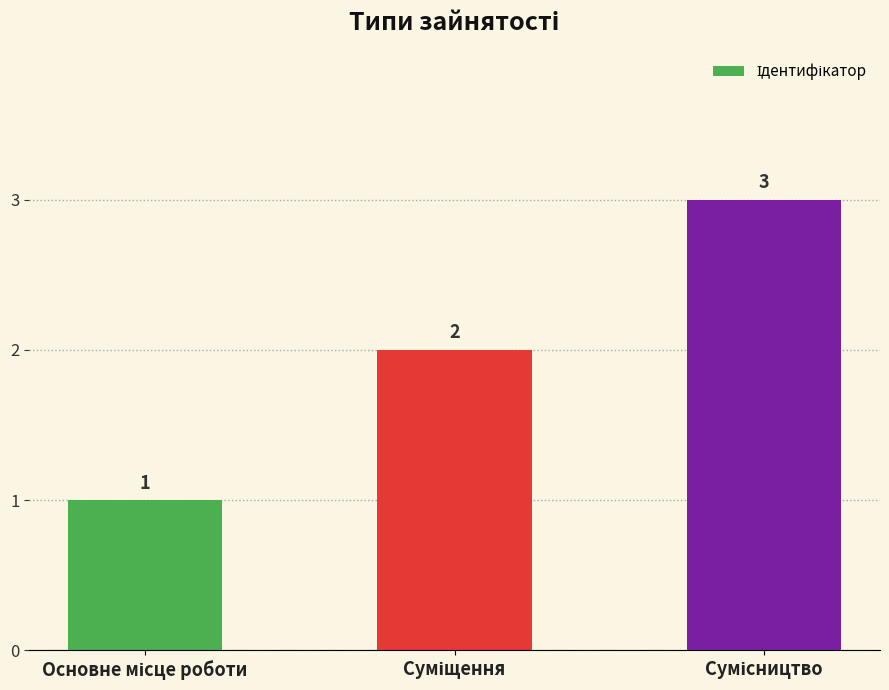

How many values are between 1 and 3?

3